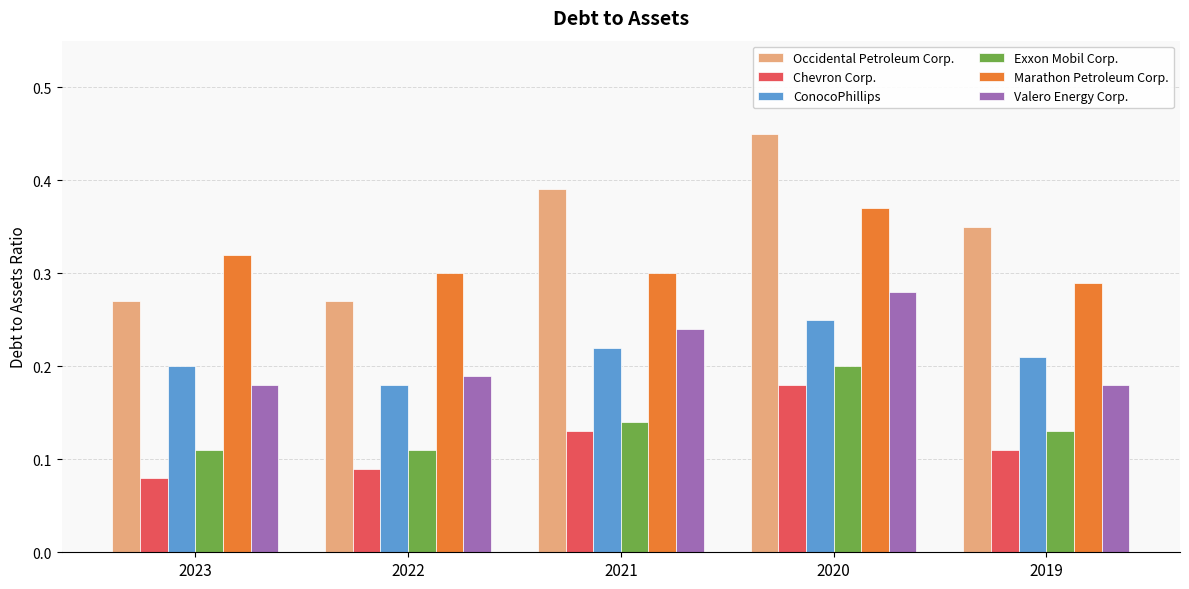

Which series changed the most between 2023 and 2019?

Occidental Petroleum Corp.